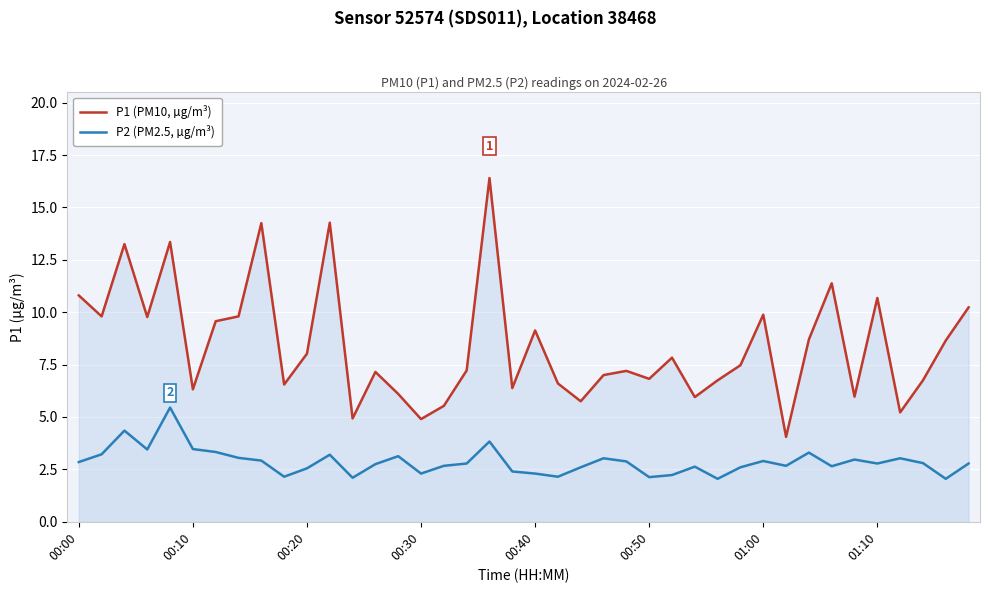

True or false: P1 (PM10, µg/m³) and P2 (PM2.5, µg/m³) intersect in this chart.

False